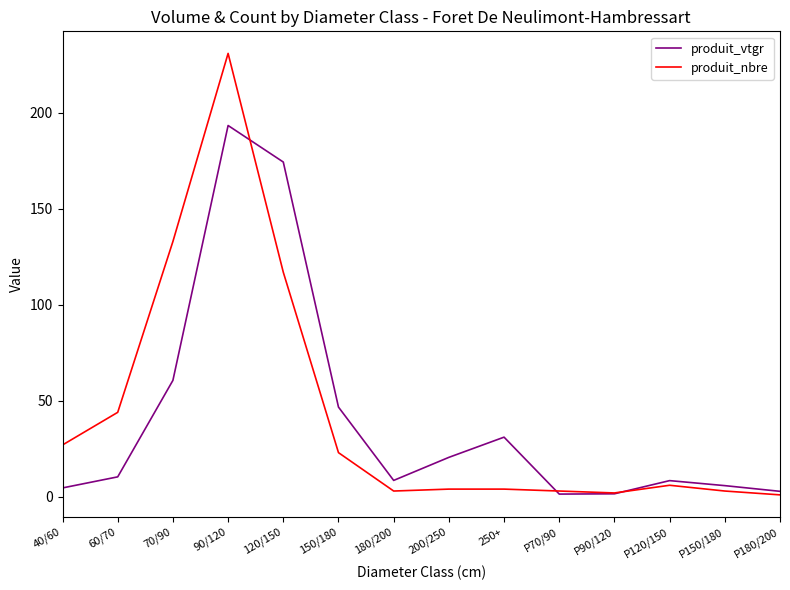

At 150/180, list the series in order from largest to smallest.

produit_vtgr, produit_nbre